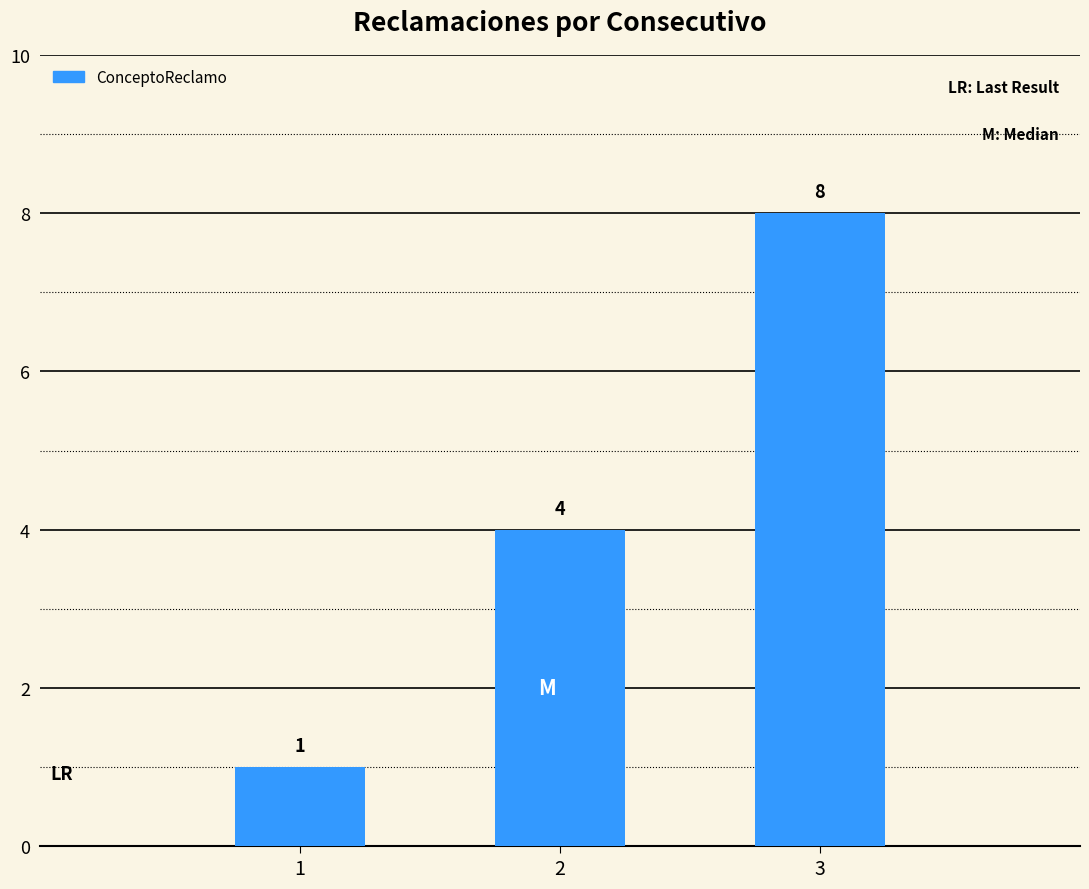

Read the value at 2.

4